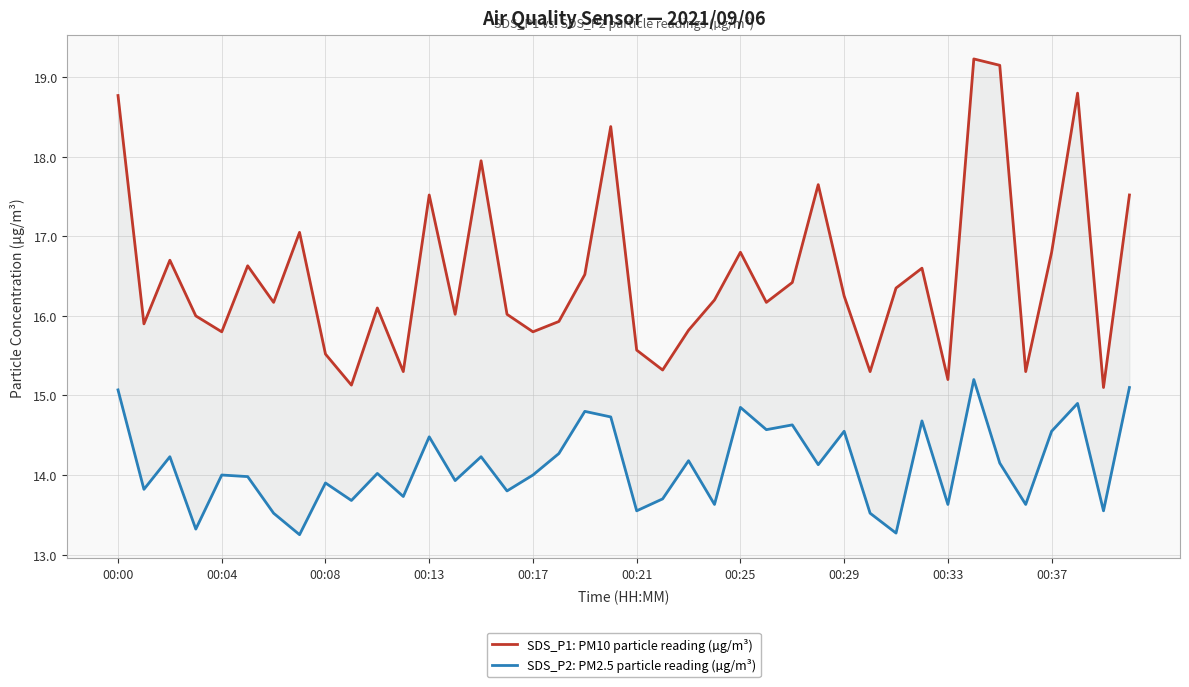

Reading left to right, list all the values displayed in this chart.

SDS_P1: PM10 particle reading (µg/m³): 18.8	15.9	16.7	16.0	15.8	16.6	16.2	17.1	15.5	15.1	16.1	15.3	17.5	16.0	17.9	16.0	15.8	15.9	16.5	18.4	15.6	15.3	15.8	16.2	16.8	16.2	16.4	17.6	16.2	15.3	16.4	16.6	15.2	19.2	19.1	15.3	16.8	18.8	15.1	17.5
SDS_P2: PM2.5 particle reading (µg/m³): 15.1	13.8	14.2	13.3	14.0	14.0	13.5	13.2	13.9	13.7	14.0	13.7	14.5	13.9	14.2	13.8	14.0	14.3	14.8	14.7	13.6	13.7	14.2	13.6	14.8	14.6	14.6	14.1	14.6	13.5	13.3	14.7	13.6	15.2	14.2	13.6	14.6	14.9	13.6	15.1